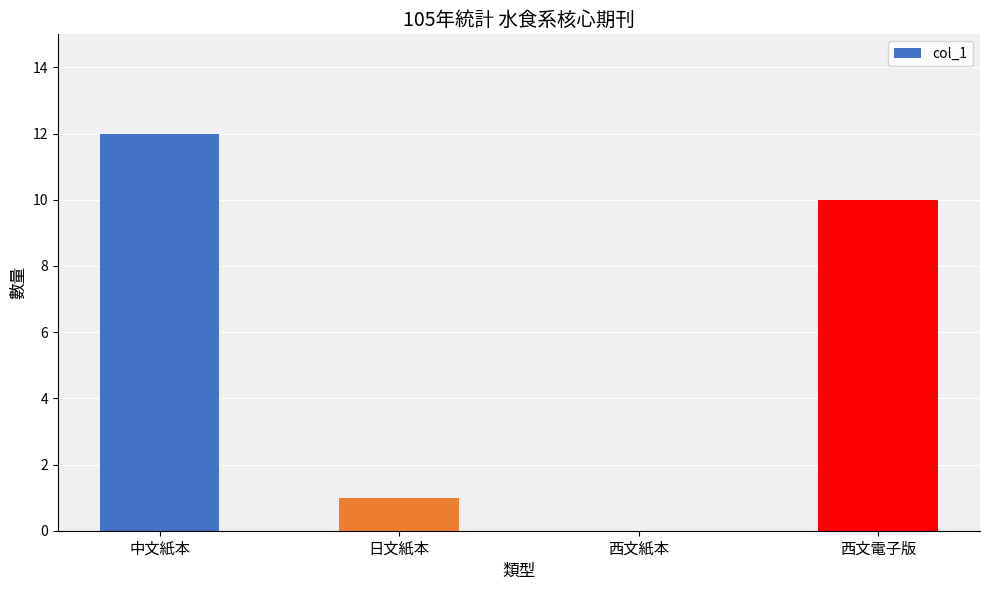

Which has a higher value, 西文電子版 or 日文紙本?

西文電子版